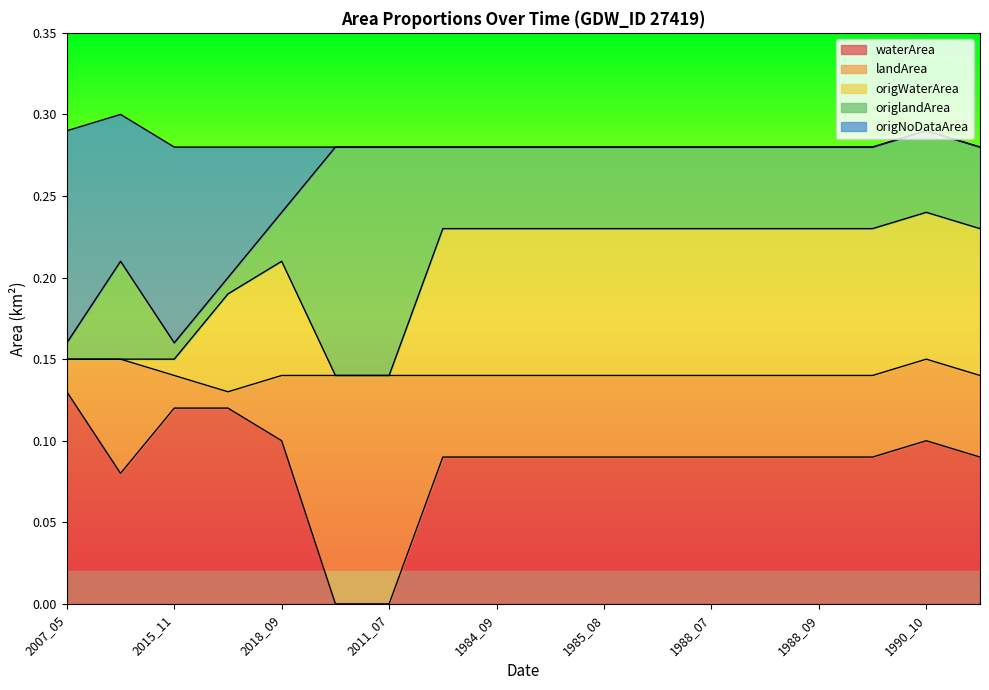

What are all the series names shown in the legend?

waterArea, landArea, origWaterArea, origlandArea, origNoDataArea